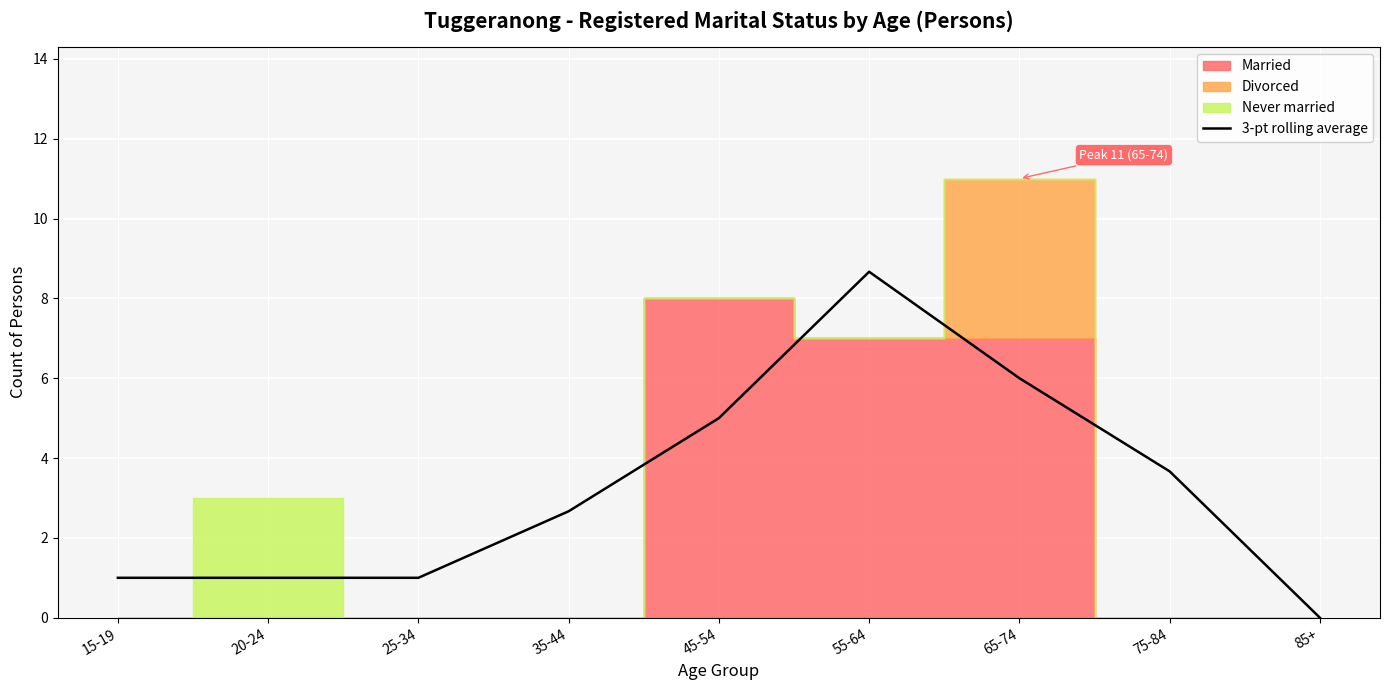

How many data points are less than 2?

4